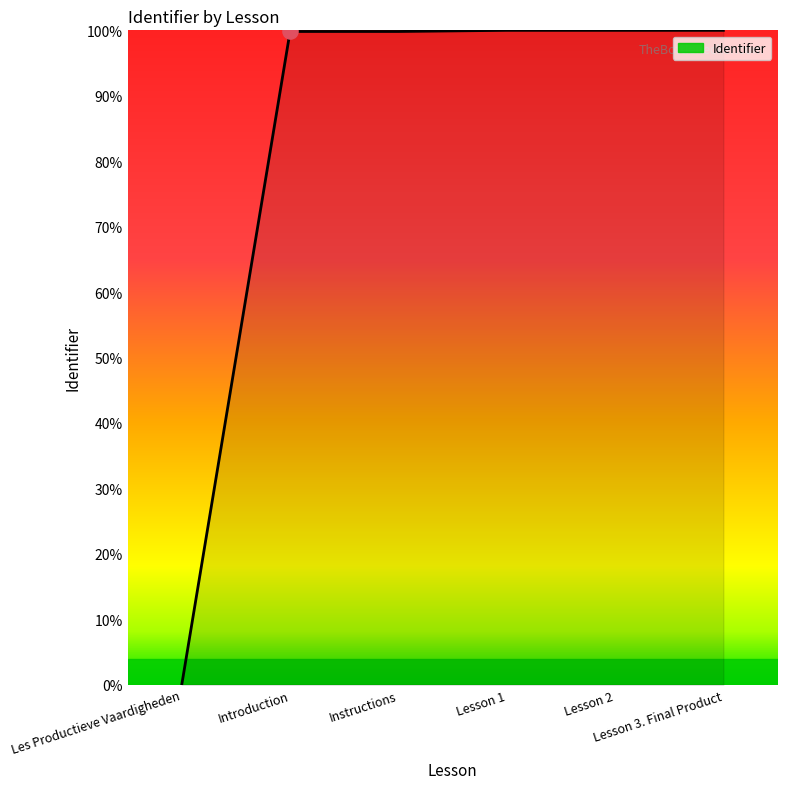

What is the change in value from Les Productieve Vaardigheden to Lesson 2?

+100.0